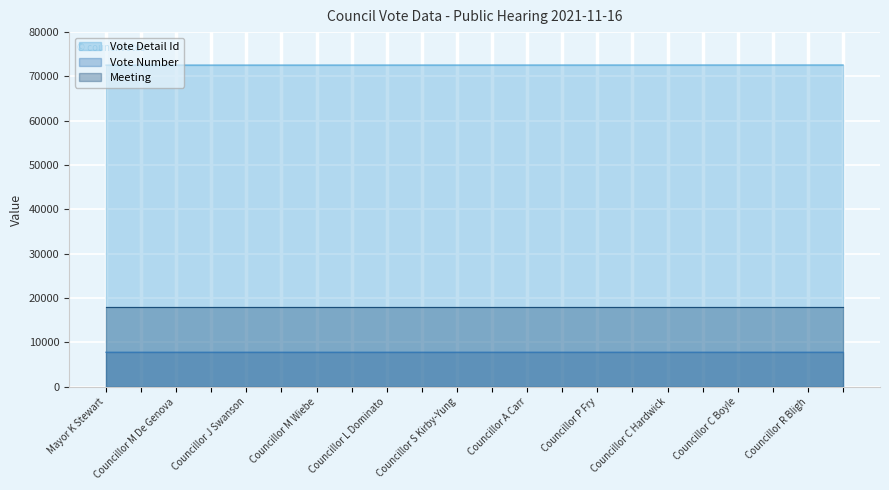

How many Vote Number values are between 7811 and 7812?

22